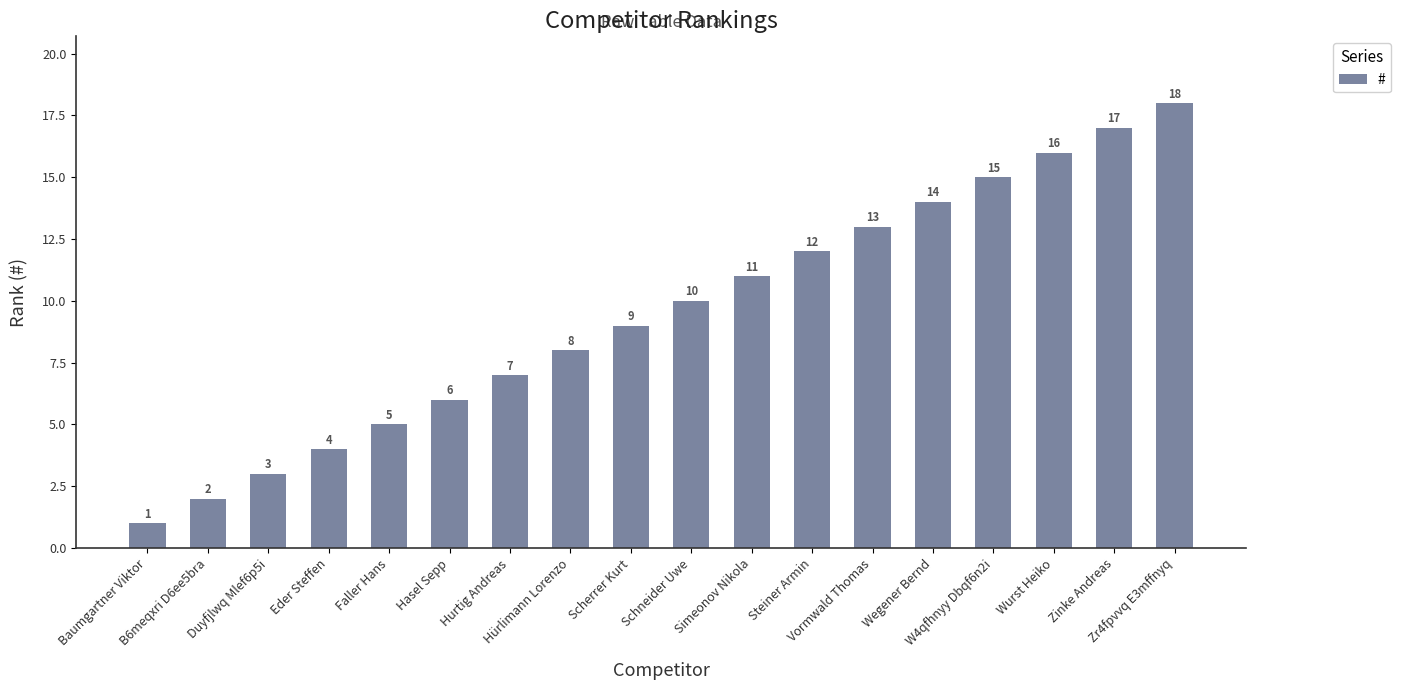

Which category has the highest value across all series?

Zr4fpvvq E3mffnyq